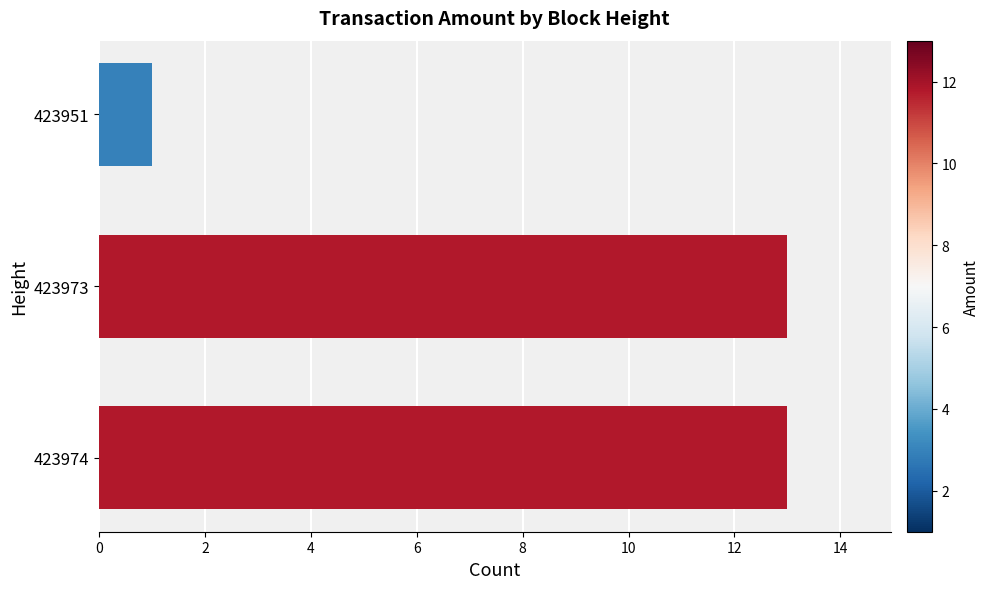

Which series has the largest total across all categories?

Amount